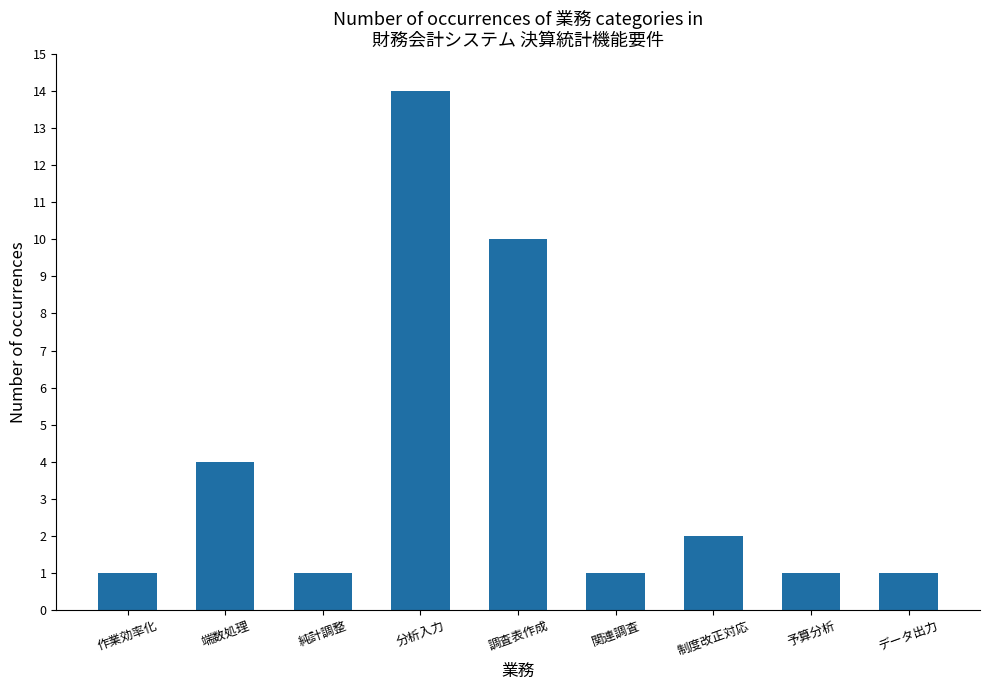

Read the value at 調査表作成, to the nearest 5.

10